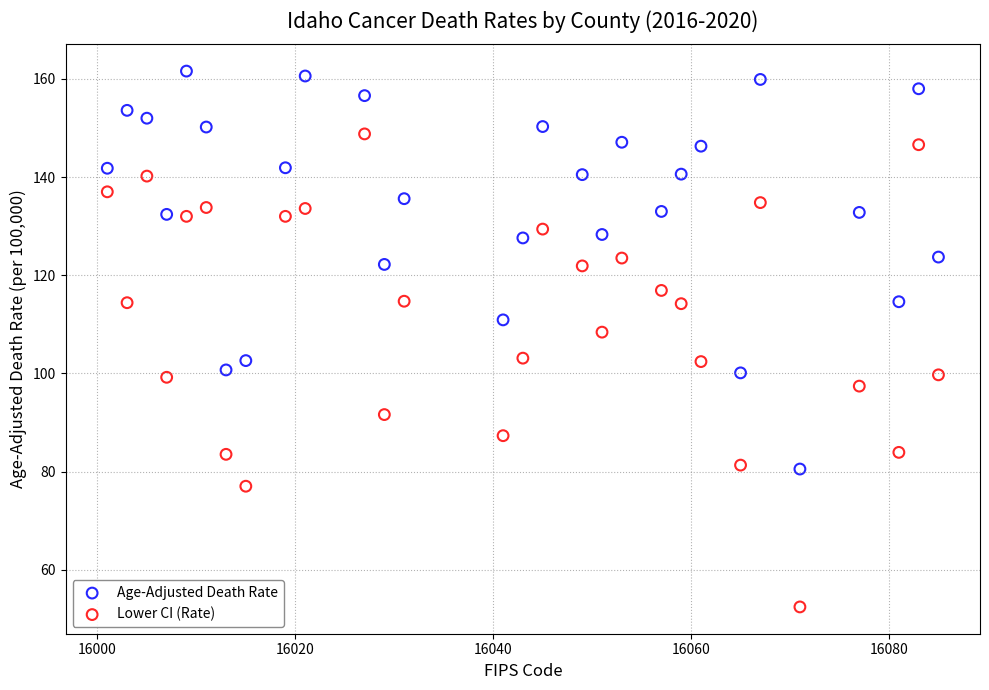

Which series contains the highest Y value?

Age-Adjusted Death Rate